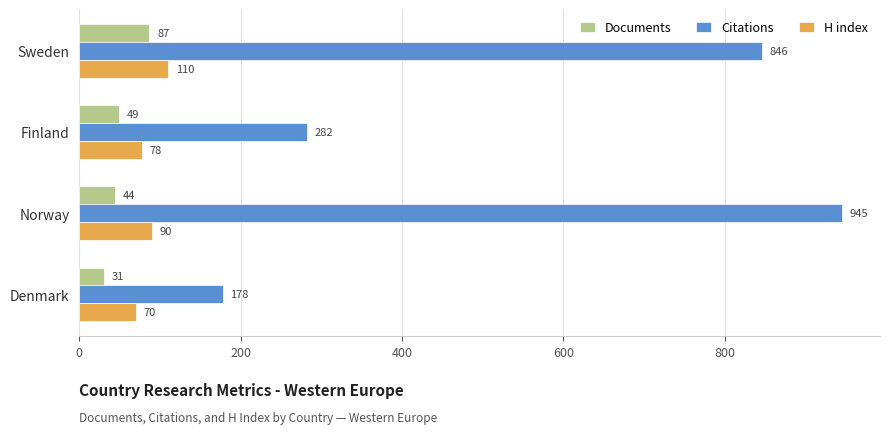

What is the highest value of the Citations series?

945